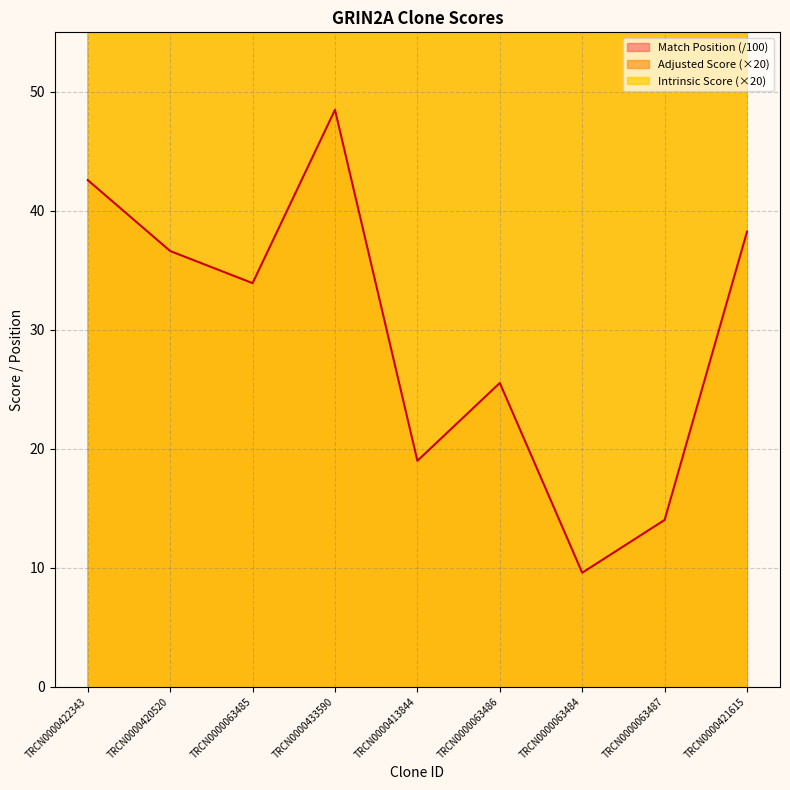

At which label is Intrinsic Score closest to 181?

TRCN0000413844